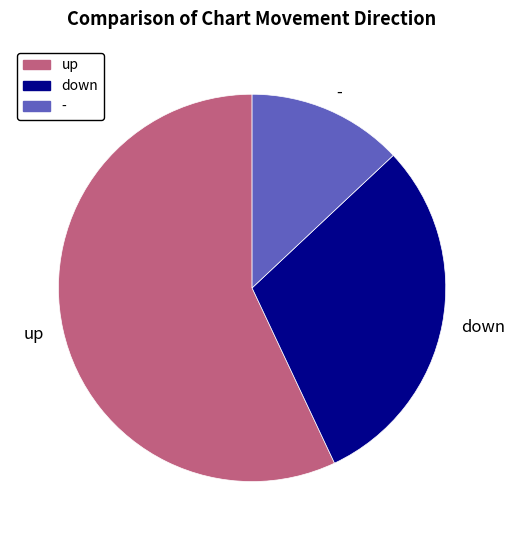

How many slices are in this pie chart?

3